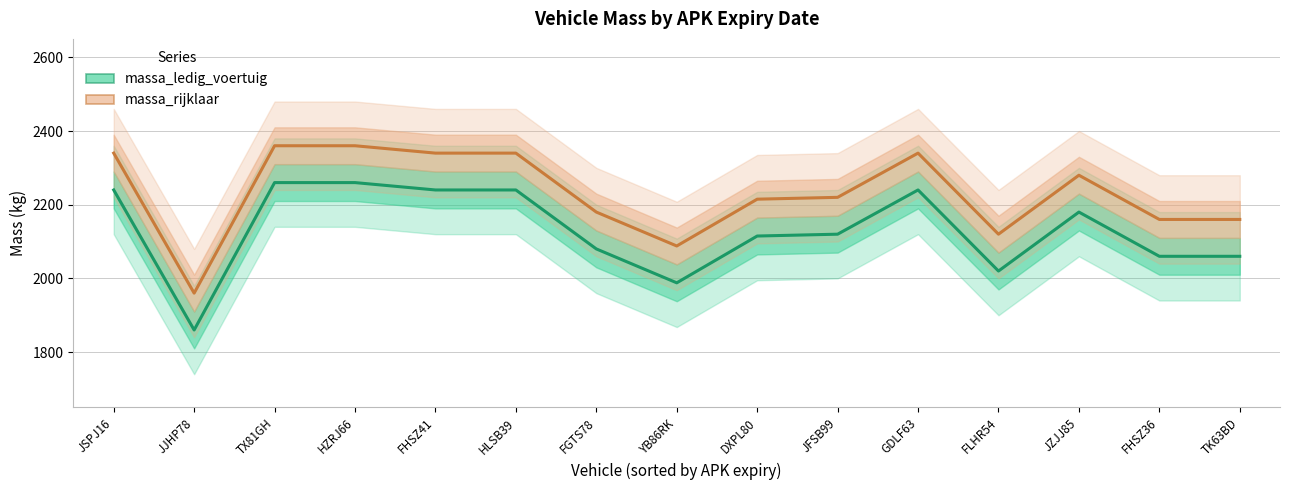

What is the total value across all series at GDLF63?

4580